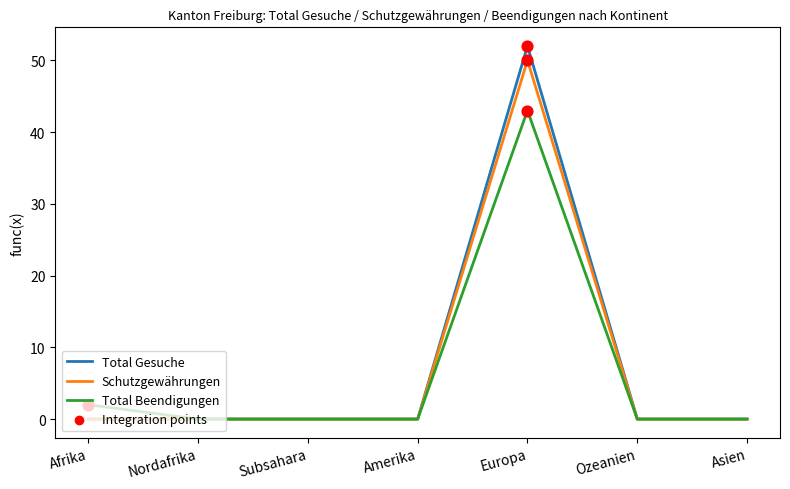

At how many categories does at least one series exceed 39?

1